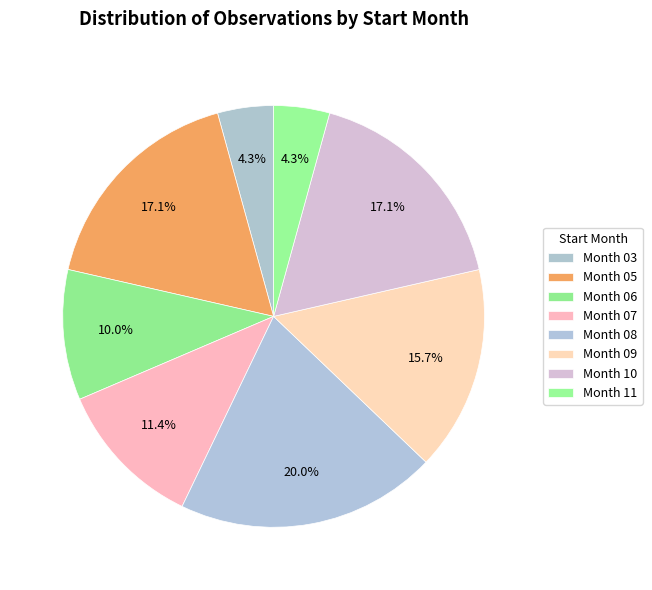

Is there a majority slice in this chart?

No